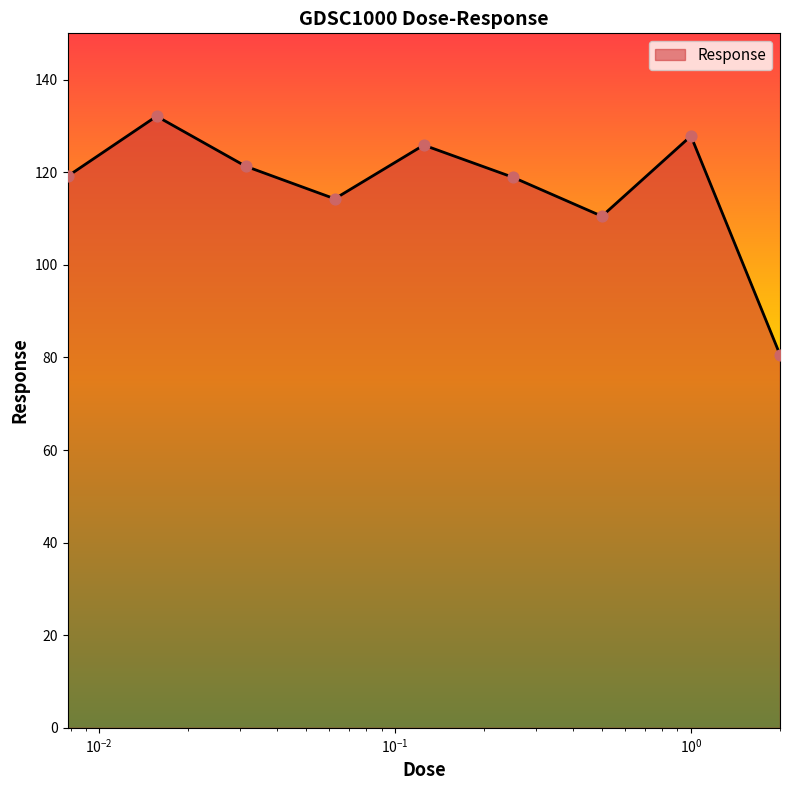

What is the smallest value displayed?

80.6